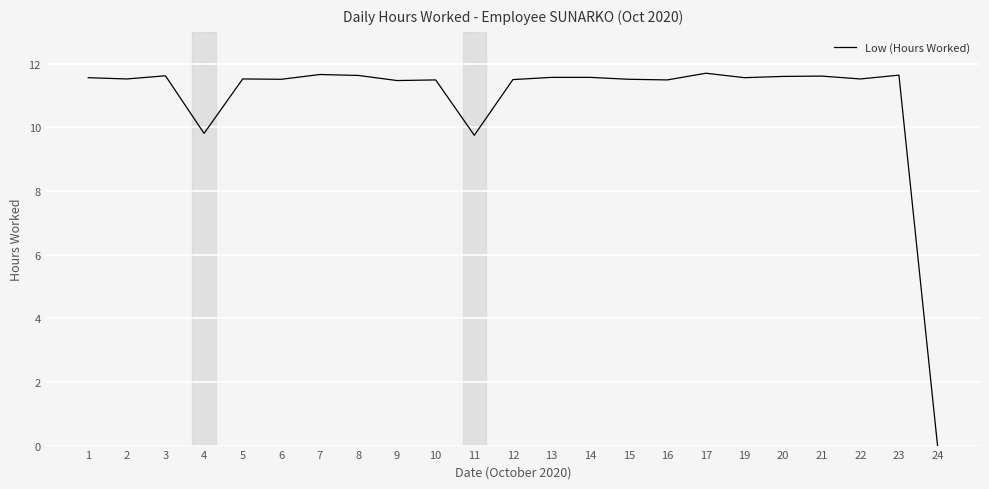

At which label does the data first exceed 11?

1